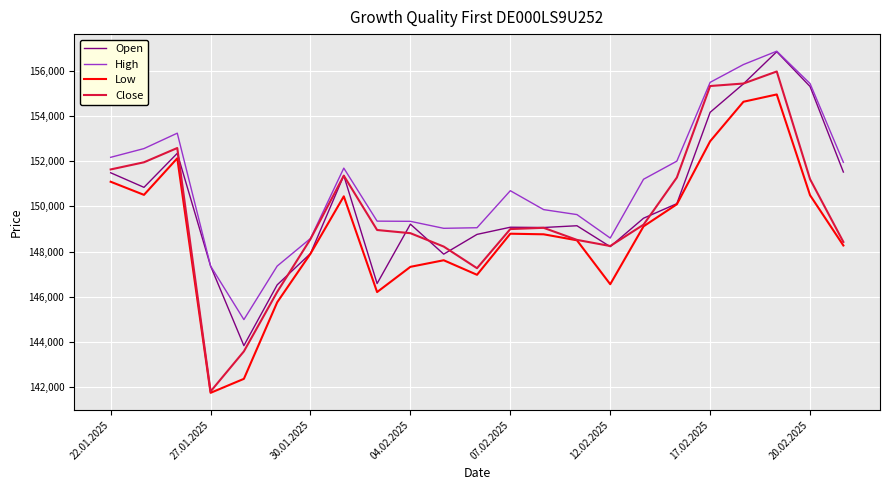

What is the smallest value displayed?

141747